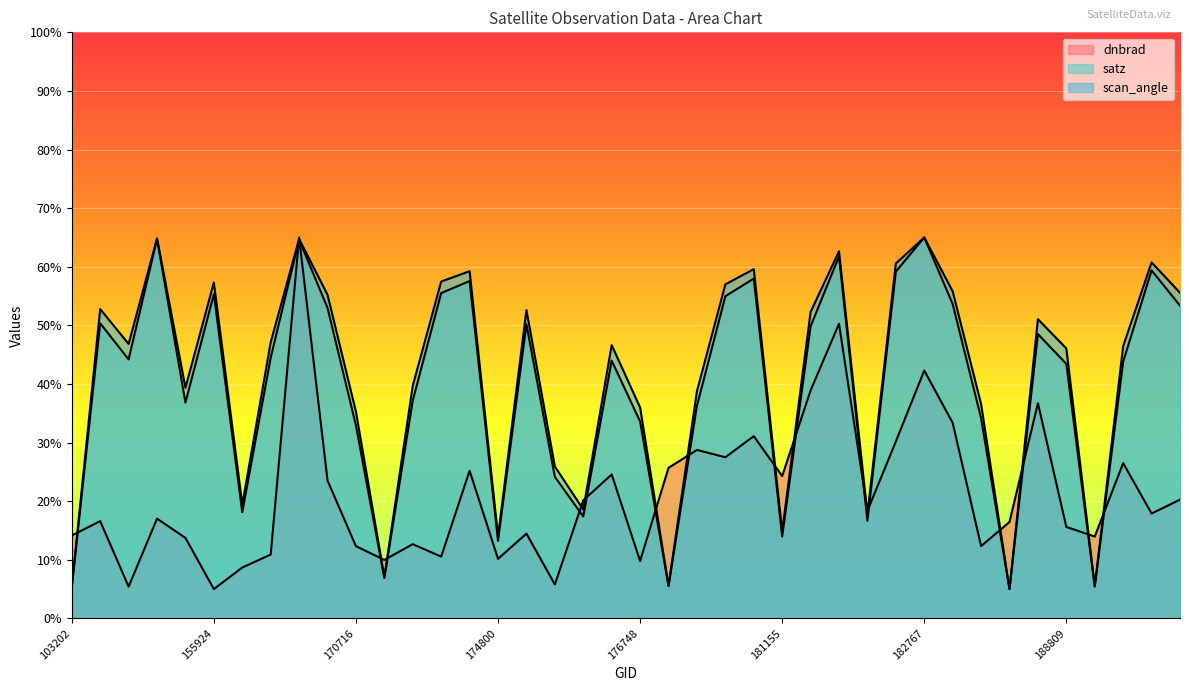

What is the highest value of the satz series?

65.0